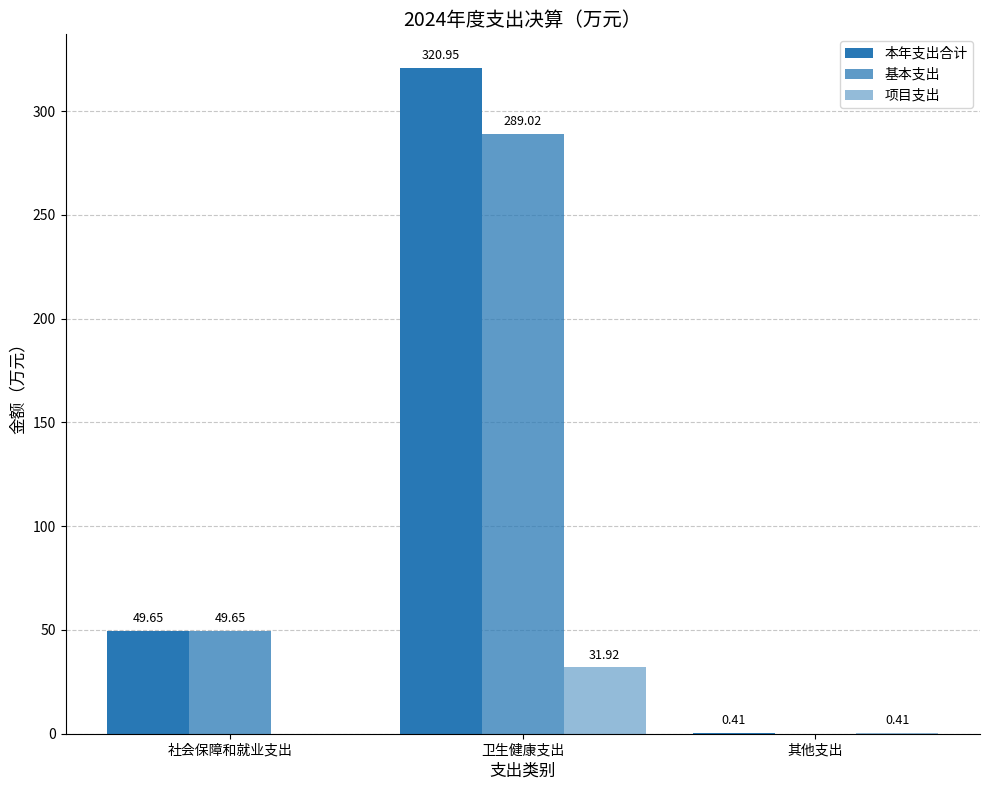

What is the label of the 1st bar from the right?

其他支出